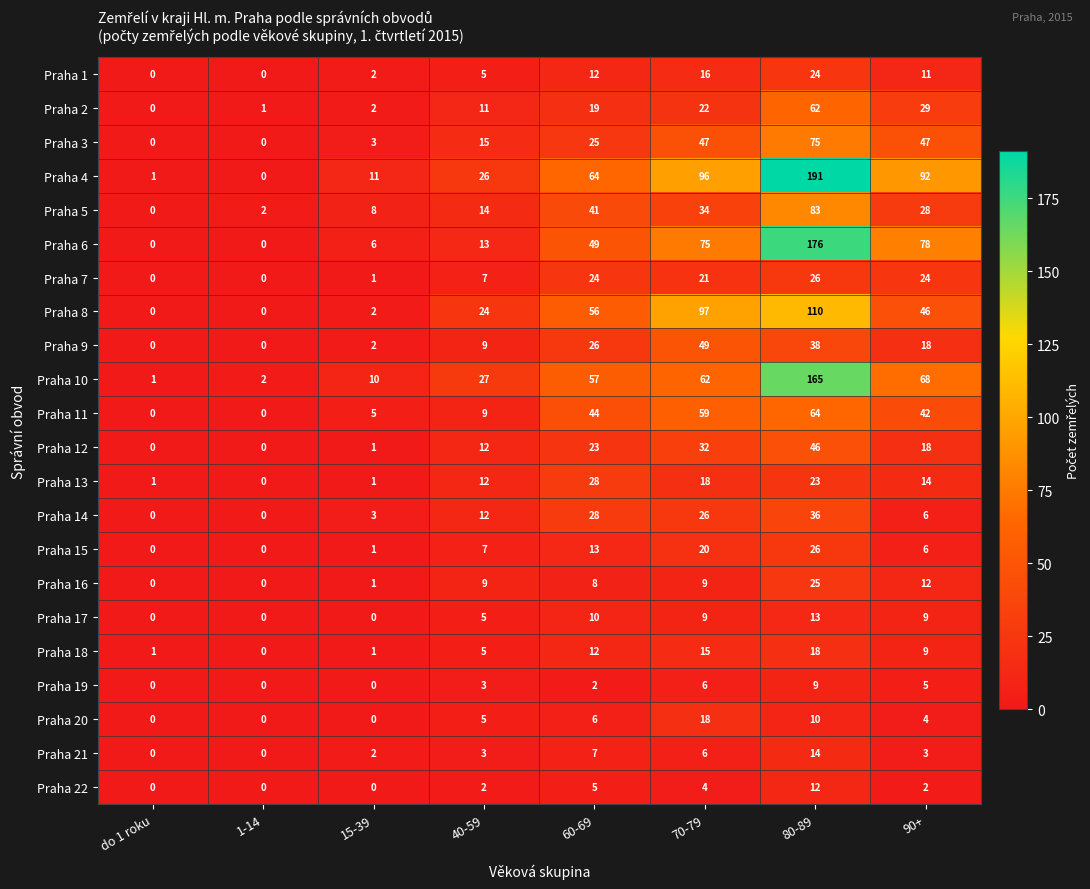

What is the approximate value of Praha 2 at 40-59, to the nearest 10?

10